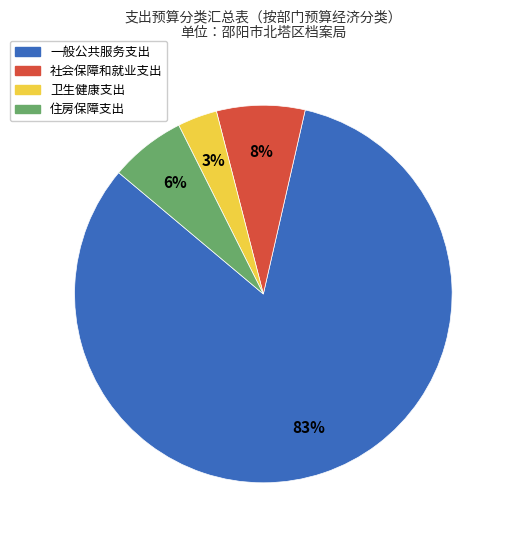

To the nearest percent, what percentage of the pie is 住房保障支出?

6%